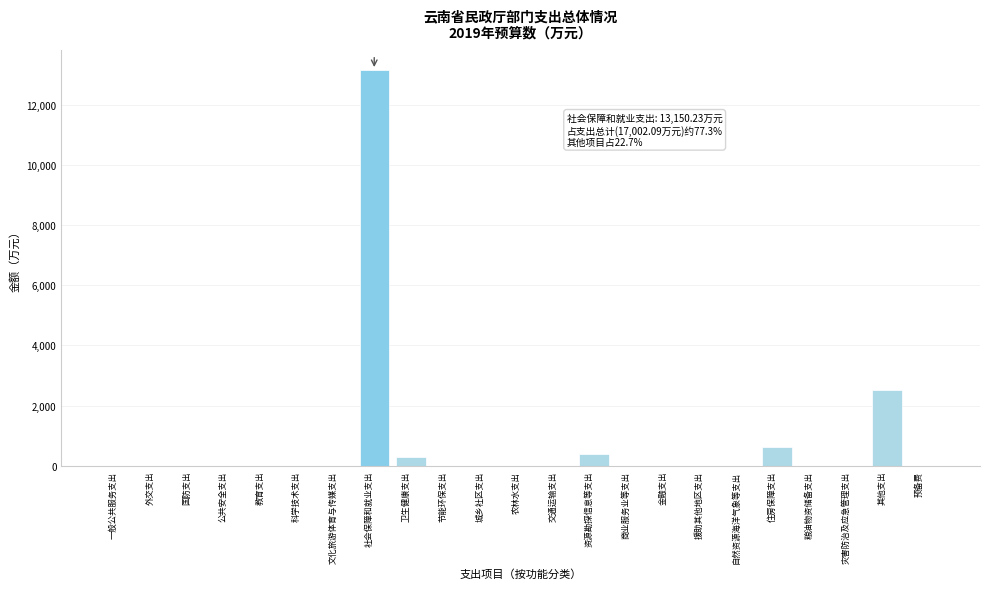

At which label is the value closest to 6575?

其他支出